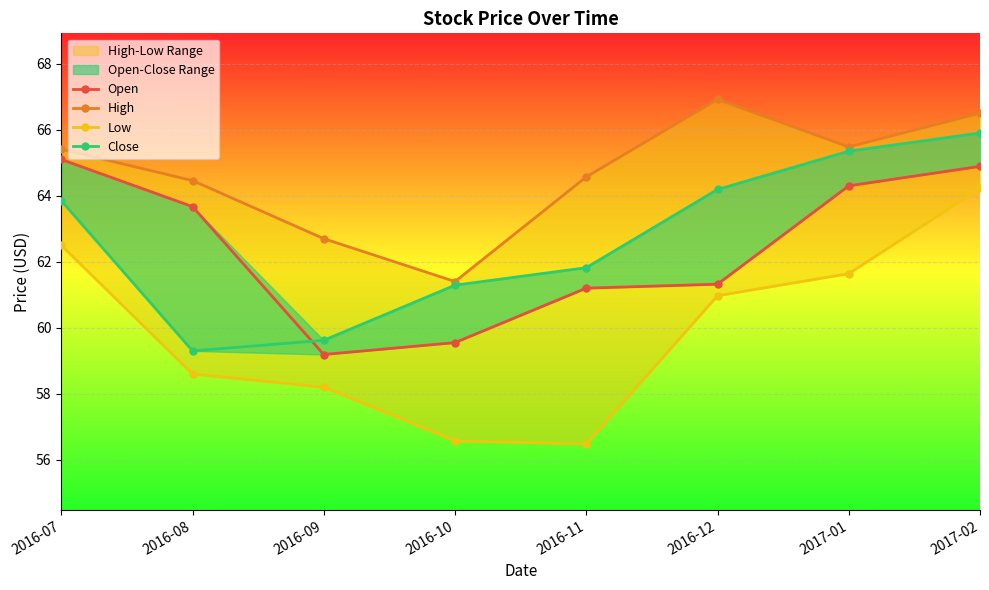

At which label is Low closest to 60?

2016-12